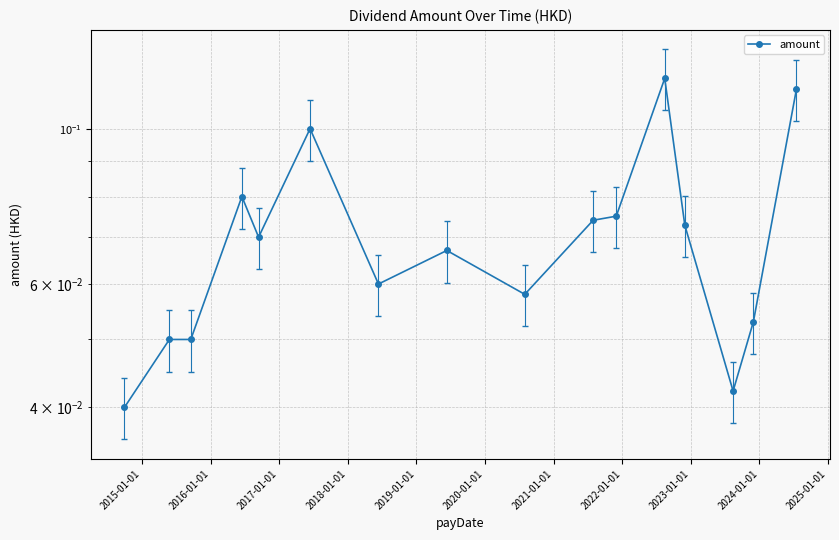

How many values are between 0 and 1?

16